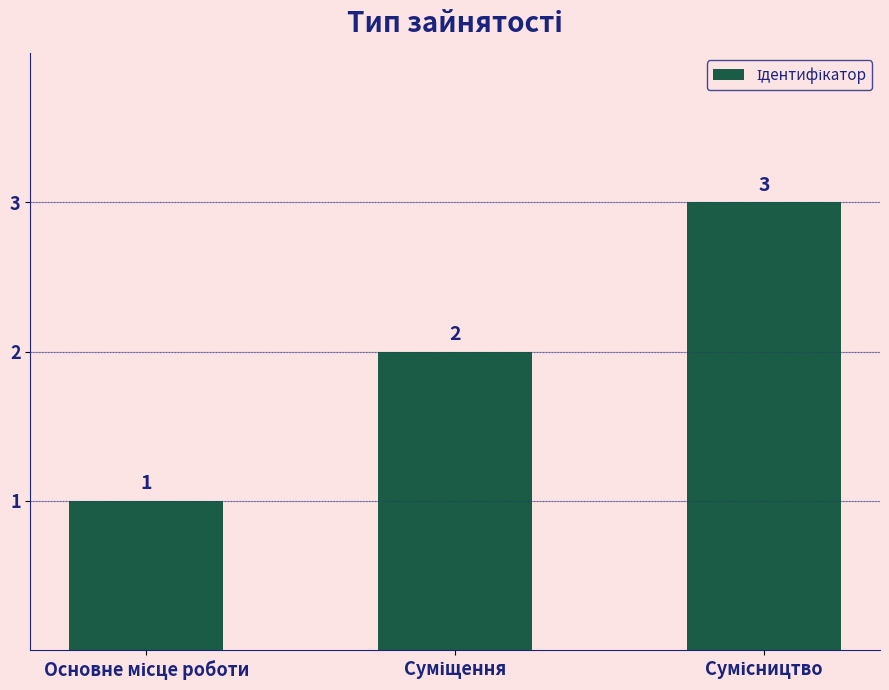

What is the difference between the maximum and minimum values?

2